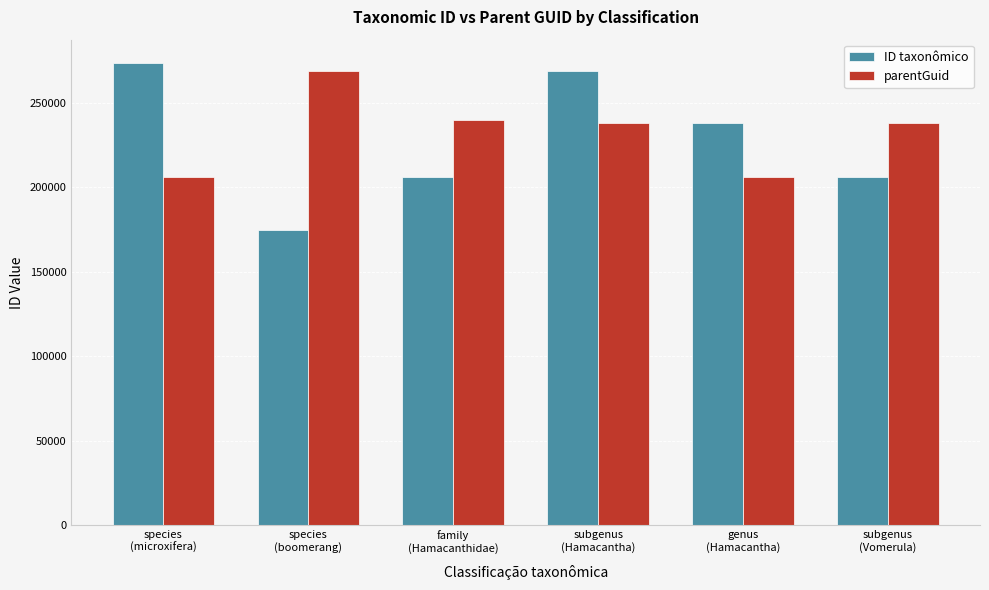

Rank the series by their average value, from highest to lowest.

parentGuid, ID taxonômico